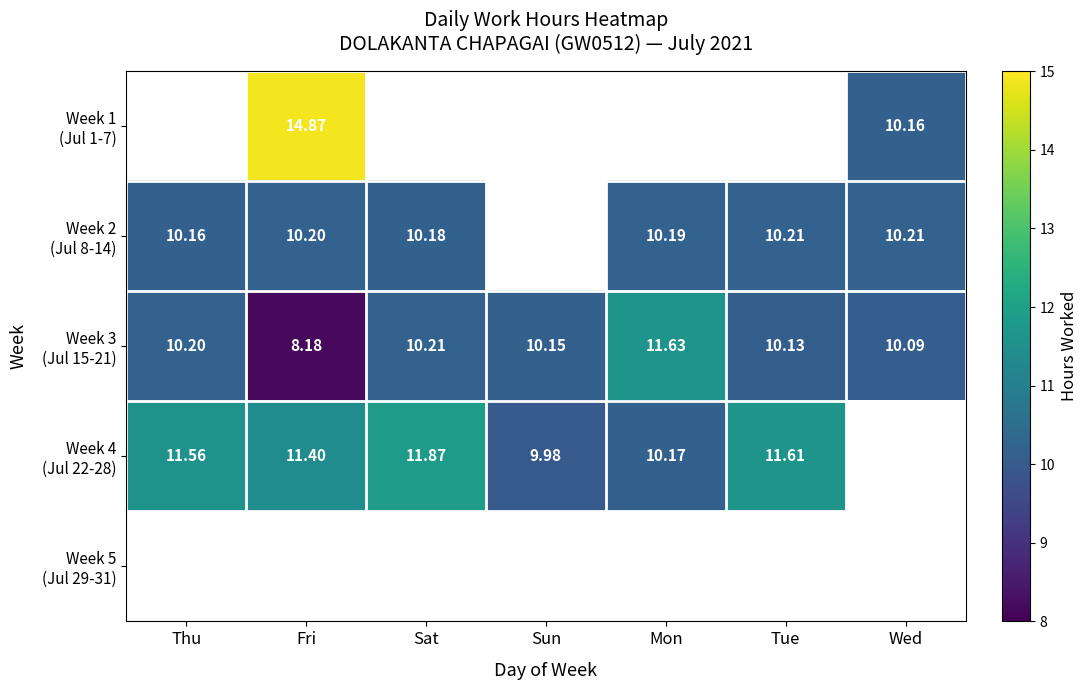

What is the maximum value shown in the chart?

14.9